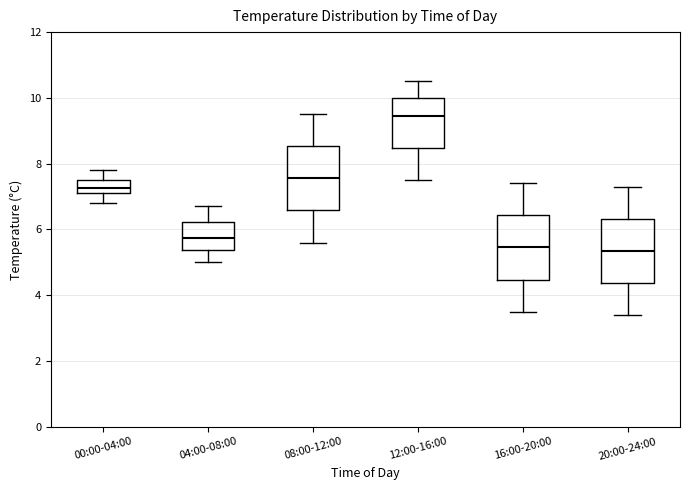

Reading left to right, transcribe this box plot: for each box, give where its median line is, the range the box spans, and where its two whiskers end, as read against the y-axis. The values are not printed on the chart, so give them approximately, as read against the axis.

00:00-04:00: median 7.2 (inside the box), box 7.2 to 7.6, whiskers 6.8 to 7.8
04:00-08:00: median 5.8, box 5.4 to 6.2, whiskers 5.0 to 6.8
08:00-12:00: median 7.6, box 6.6 to 8.6, whiskers 5.6 to 9.6
12:00-16:00: median 9.4, box 8.4 to 10.0, whiskers 7.6 to 10.6
16:00-20:00: median 5.4, box 4.4 to 6.4, whiskers 3.6 to 7.4
20:00-24:00: median 5.4, box 4.4 to 6.4, whiskers 3.4 to 7.4